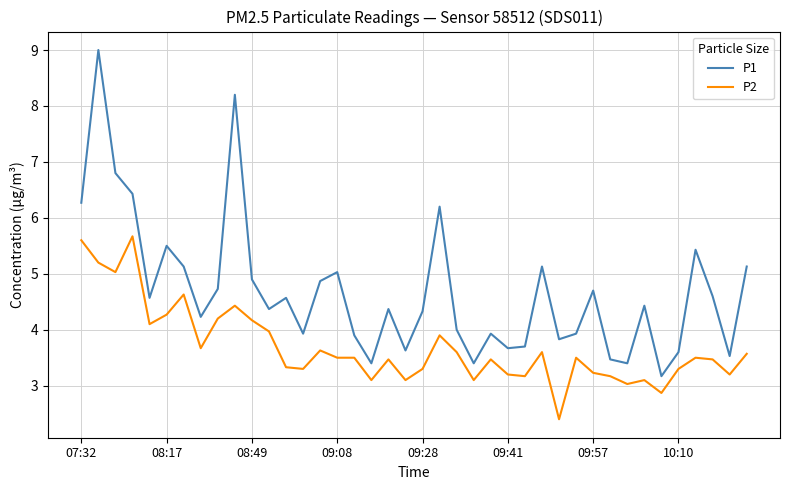

Which series has the largest total across all categories?

P1